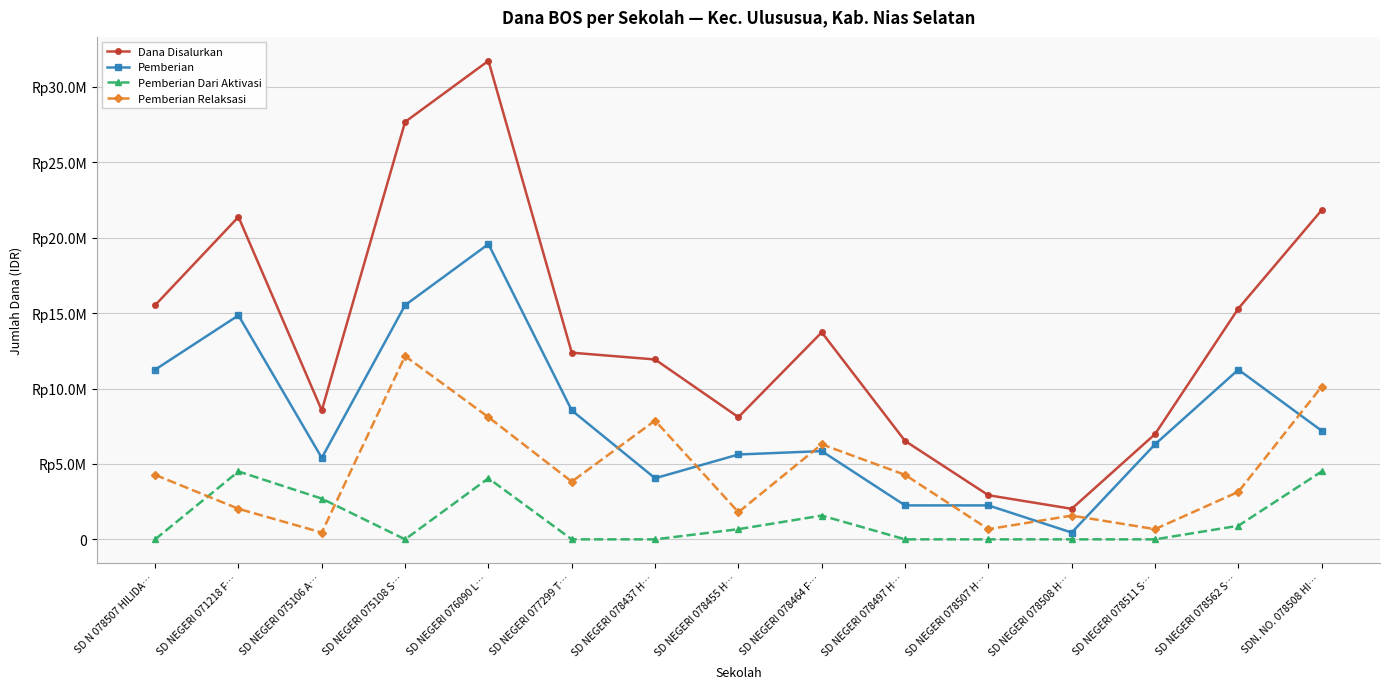

What is the greatest value displayed?

31725000